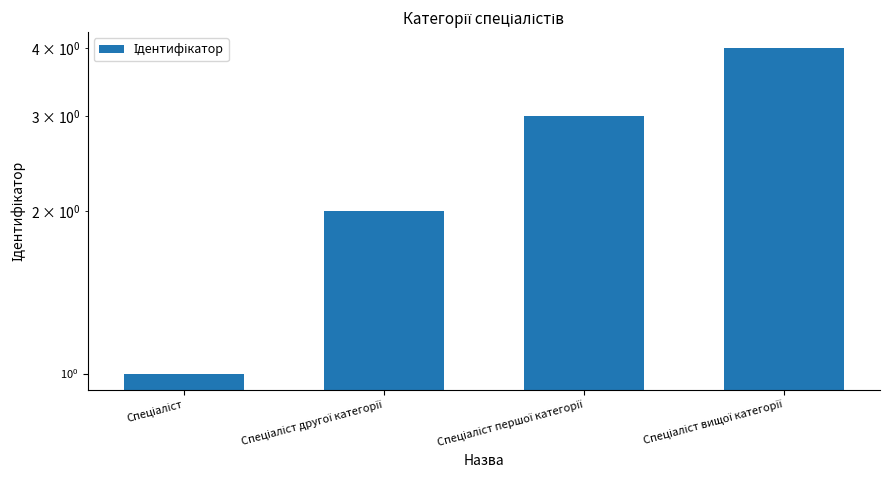

What is the approximate value at Спеціаліст другої категорії?

2